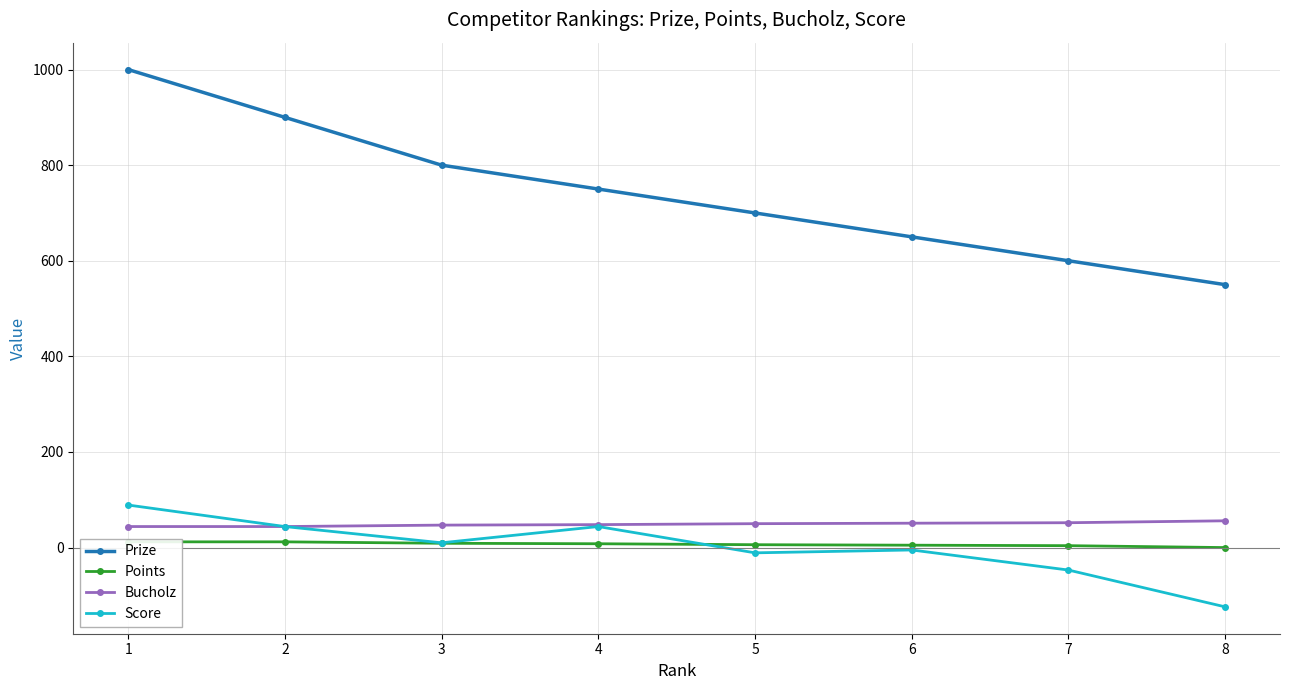

Read the Bucholz value at 1.

44